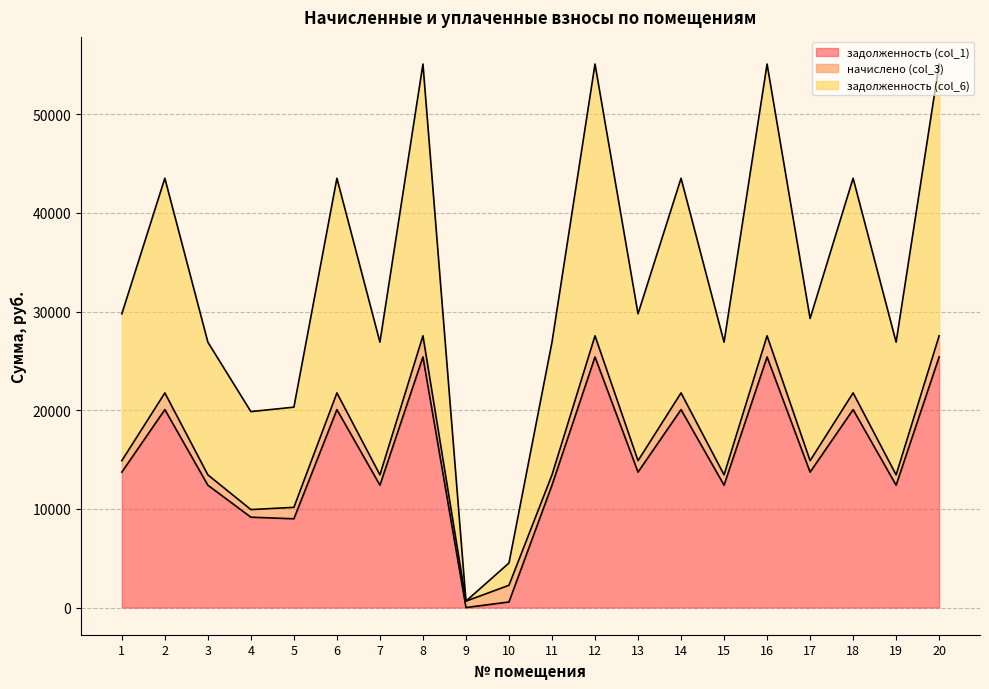

What is the difference between the maximum and minimum values in the задолженность (col_1) series?

25401.6